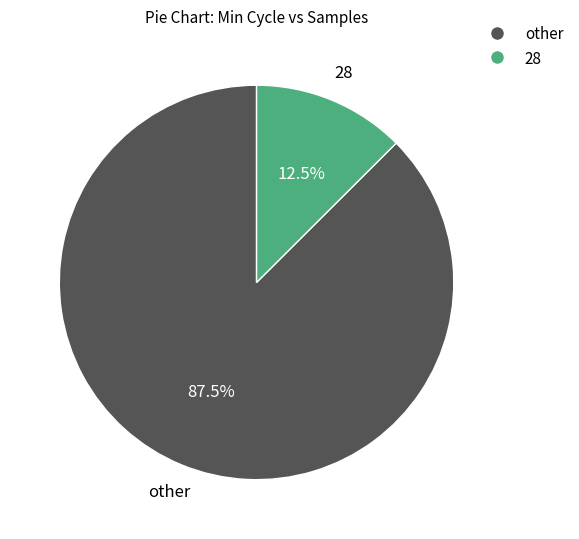

Is there a majority slice in this chart?

Yes